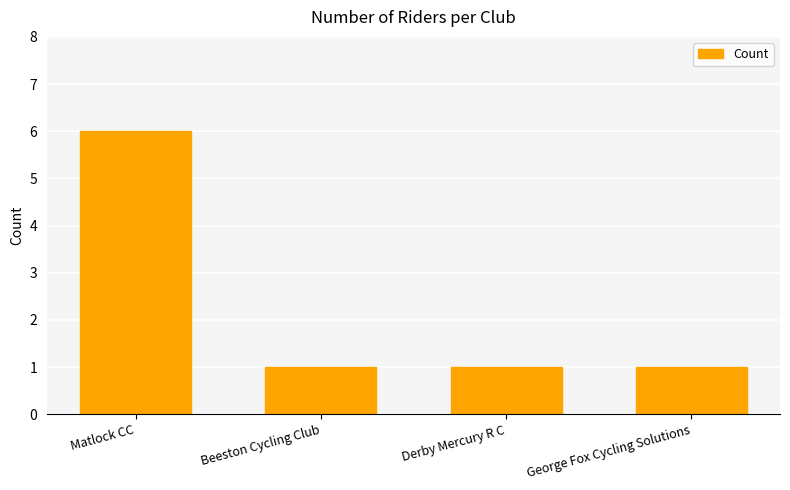

What position from the right is Matlock CC?

4